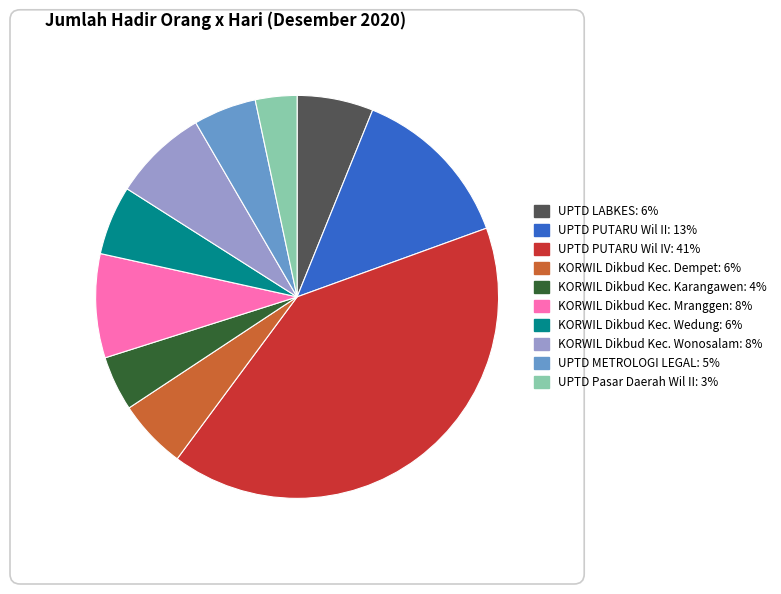

True or false: KORWIL Dikbud Kec. Wonosalam accounts for 8% of the total.

True